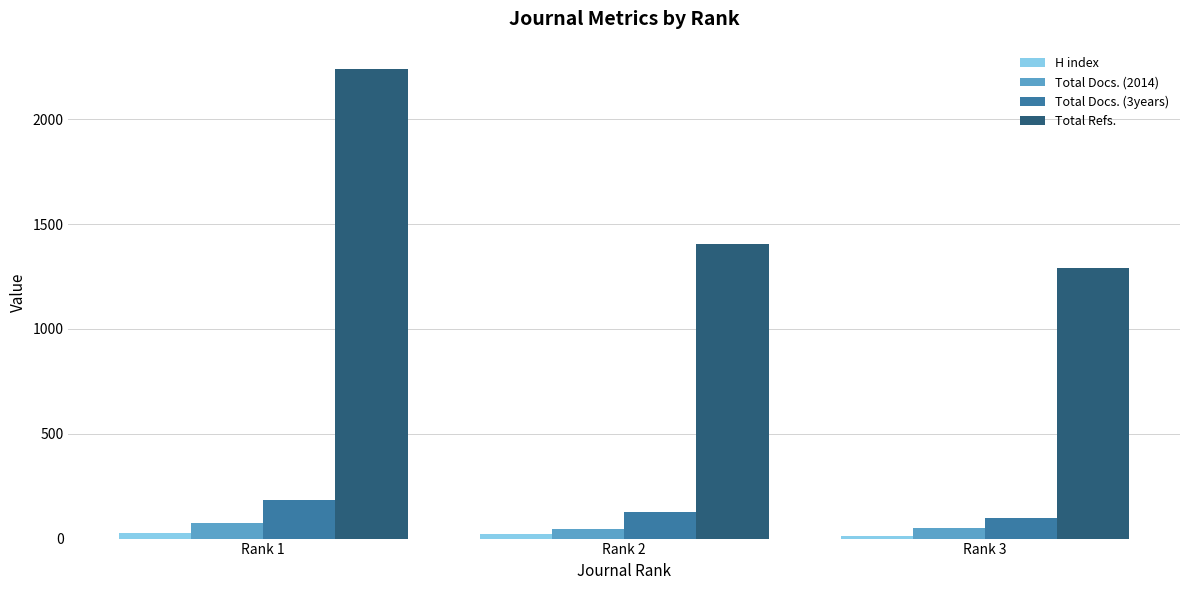

How many bars are there in total?

12